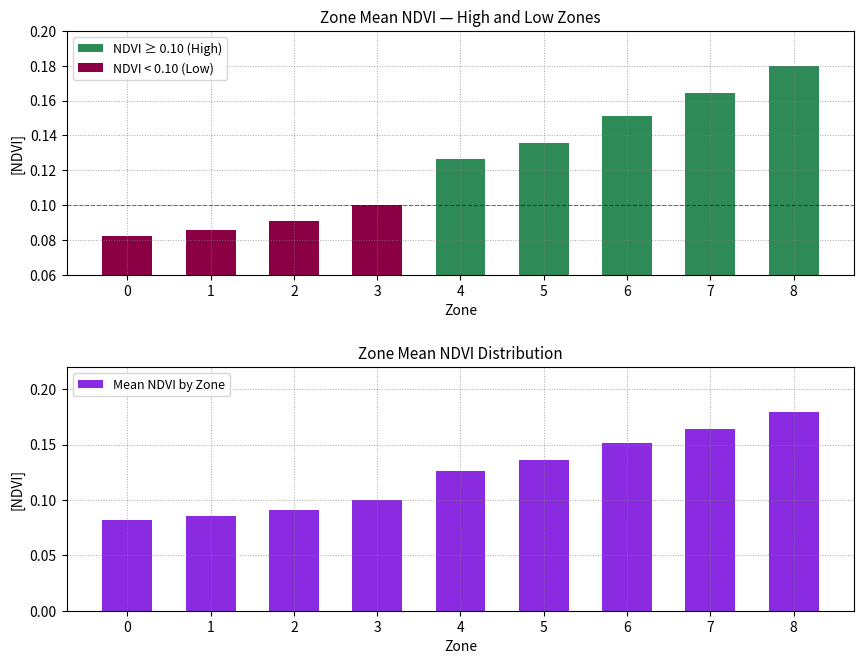

Reading left to right, extract all data points from this chart.

NDVI ≥ 0.10 (High): 0.0	0.0	0.0	0.0	0.1	0.1	0.2	0.2	0.2
NDVI < 0.10 (Low): 0.1	0.1	0.1	0.1	0.0	0.0	0.0	0.0	0.0
Mean NDVI by Zone: 0.1	0.1	0.1	0.1	0.1	0.1	0.2	0.2	0.2